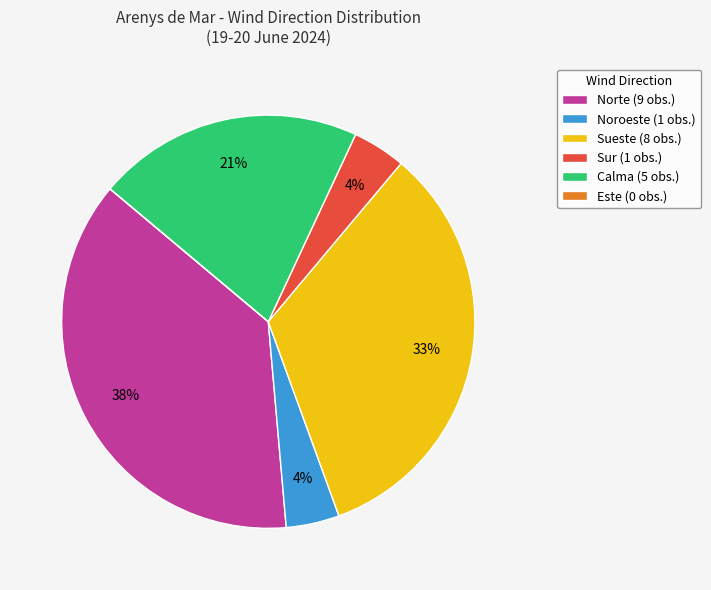

Combined, do Calma (5 obs.) and Sur (1 obs.) account for over 50%?

No